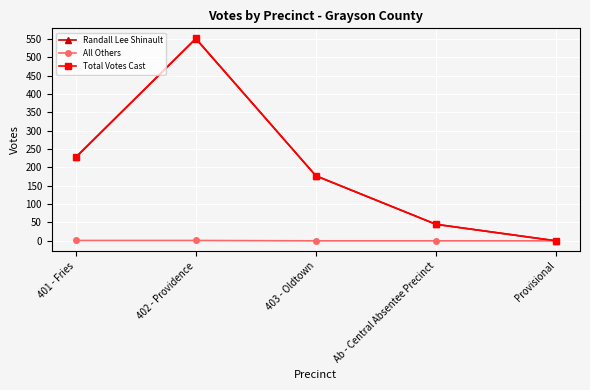

At which category is the sum across all series the highest?

402 - Providence